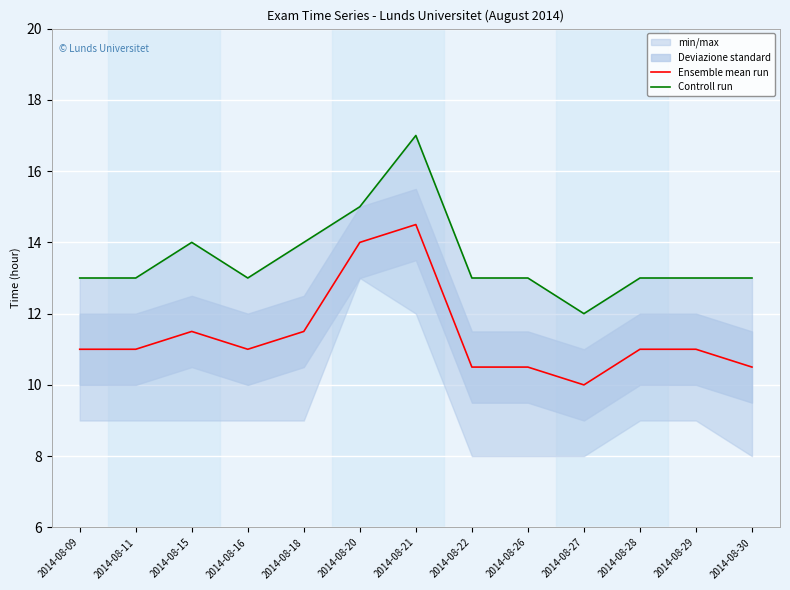

What is the spread (max minus min) of values at 2014-08-20?

1.0